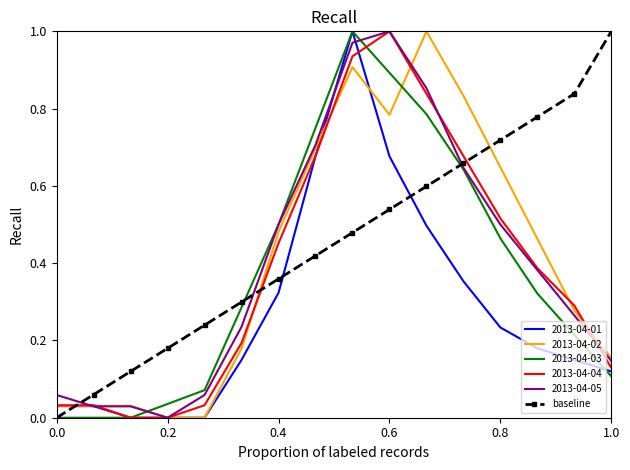

Which series has the largest total across all categories?

baseline